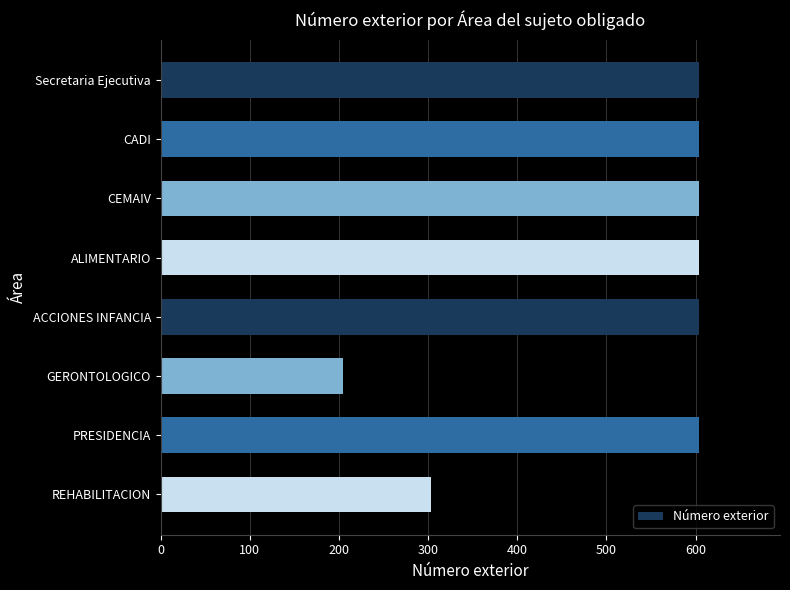

Reading top to bottom, list all the values displayed in this chart.

Secretaria Ejecutiva=604	CADI=604	CEMAIV=604	ALIMENTARIO=604	ACCIONES INFANCIA=604	GERONTOLOGICO=204	PRESIDENCIA=604	REHABILITACION=303